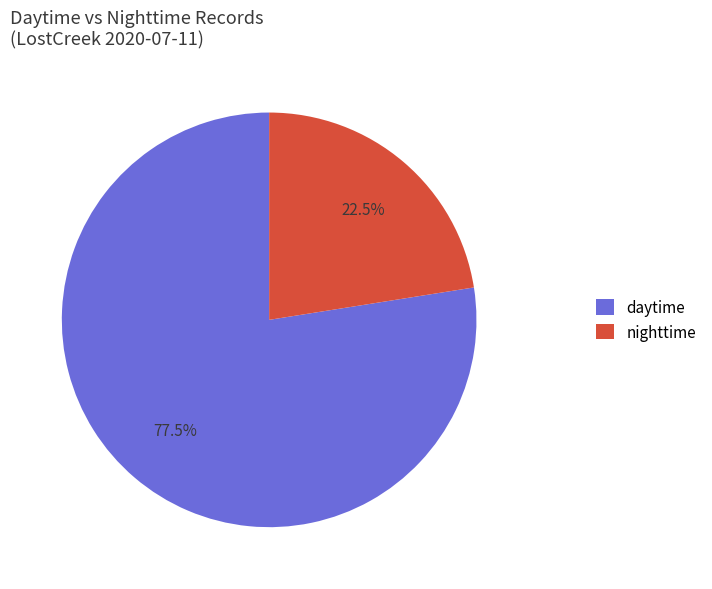

What is the total percentage of daytime and nighttime?

100.0%